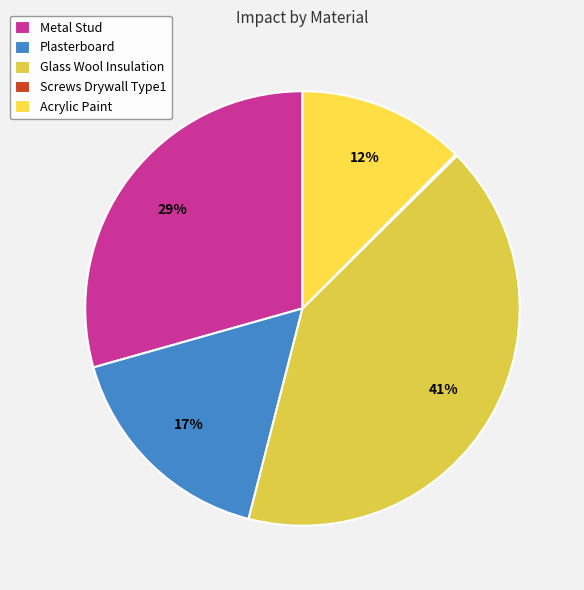

How many segments does this pie chart have?

5